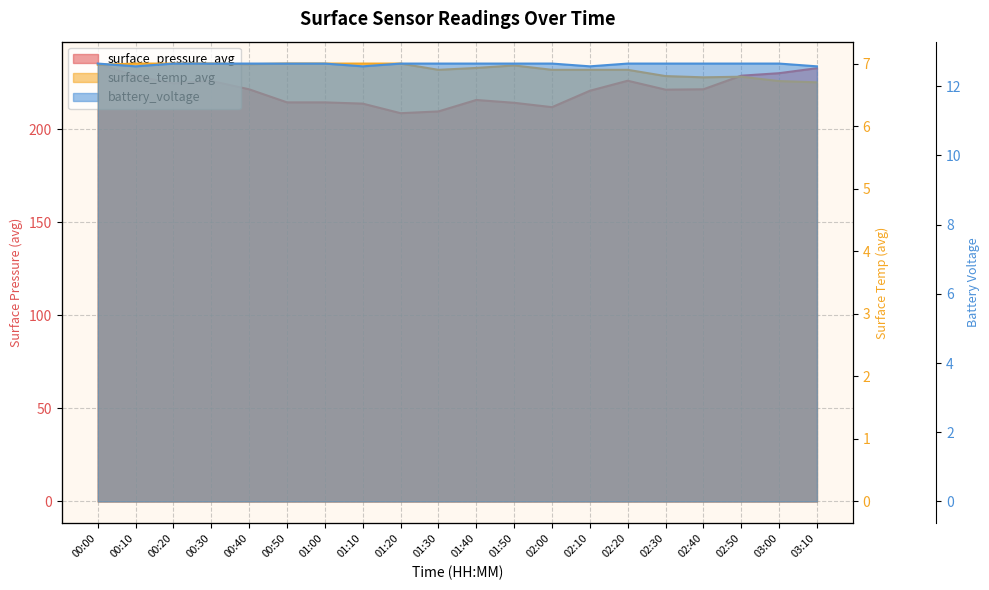

Reading left to right, what are all the values shown in this chart?

surface_pressure_avg: 00:00=235.3	00:10=228.7	00:20=224.6	00:30=226.0	00:40=221.5	00:50=214.5	01:00=214.4	01:10=213.8	01:20=208.6	01:30=209.6	01:40=215.7	01:50=214.2	02:00=211.9	02:10=220.7	02:20=226.1	02:30=221.3	02:40=221.5	02:50=228.8	03:00=230.1	03:10=232.8
surface_temp_avg: 00:00=7.0	00:10=7.0	00:20=7.0	00:30=7.0	00:40=7.0	00:50=7.0	01:00=7.0	01:10=7.0	01:20=7.0	01:30=6.9	01:40=6.9	01:50=7.0	02:00=6.9	02:10=6.9	02:20=6.9	02:30=6.8	02:40=6.8	02:50=6.8	03:00=6.7	03:10=6.7
battery_voltage: 00:00=12.7	00:10=12.6	00:20=12.7	00:30=12.7	00:40=12.7	00:50=12.7	01:00=12.7	01:10=12.6	01:20=12.7	01:30=12.7	01:40=12.7	01:50=12.7	02:00=12.7	02:10=12.6	02:20=12.7	02:30=12.7	02:40=12.7	02:50=12.7	03:00=12.7	03:10=12.6